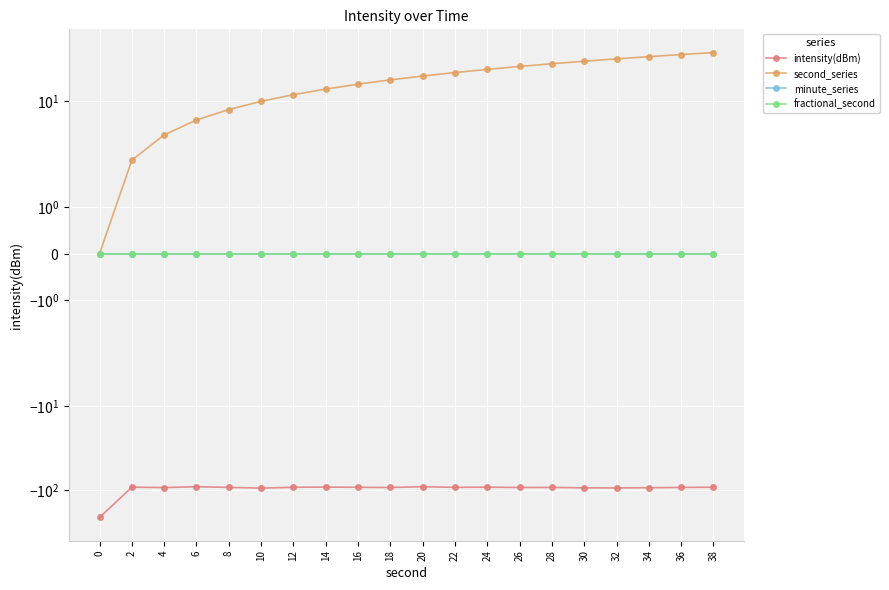

What is the total value across all series at 14?

-78.2